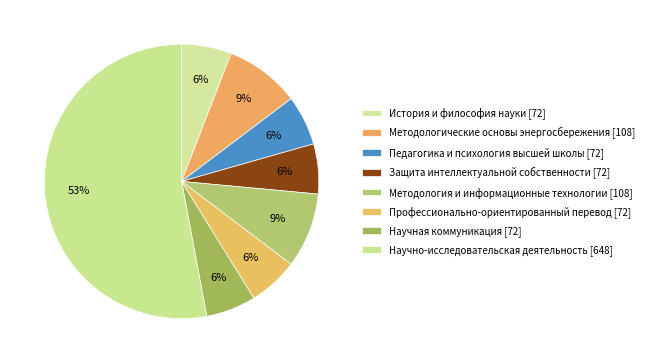

Is the sum of Педагогика и психология высшей школы [72] and Профессионально-ориентированный перевод [72] greater than half?

No